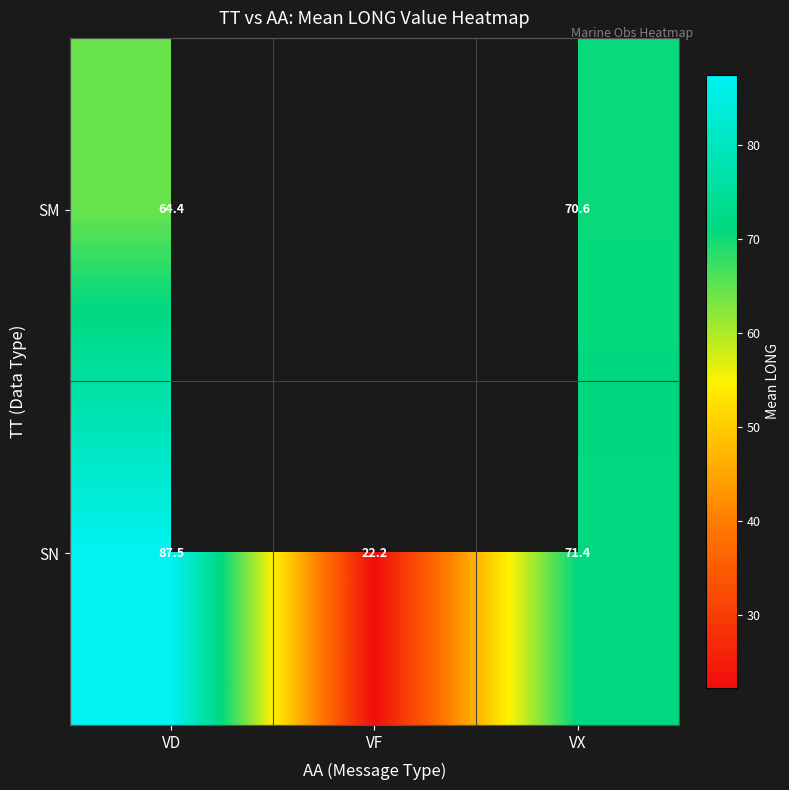

The value of SM at VD is 88.4. True or false?

False